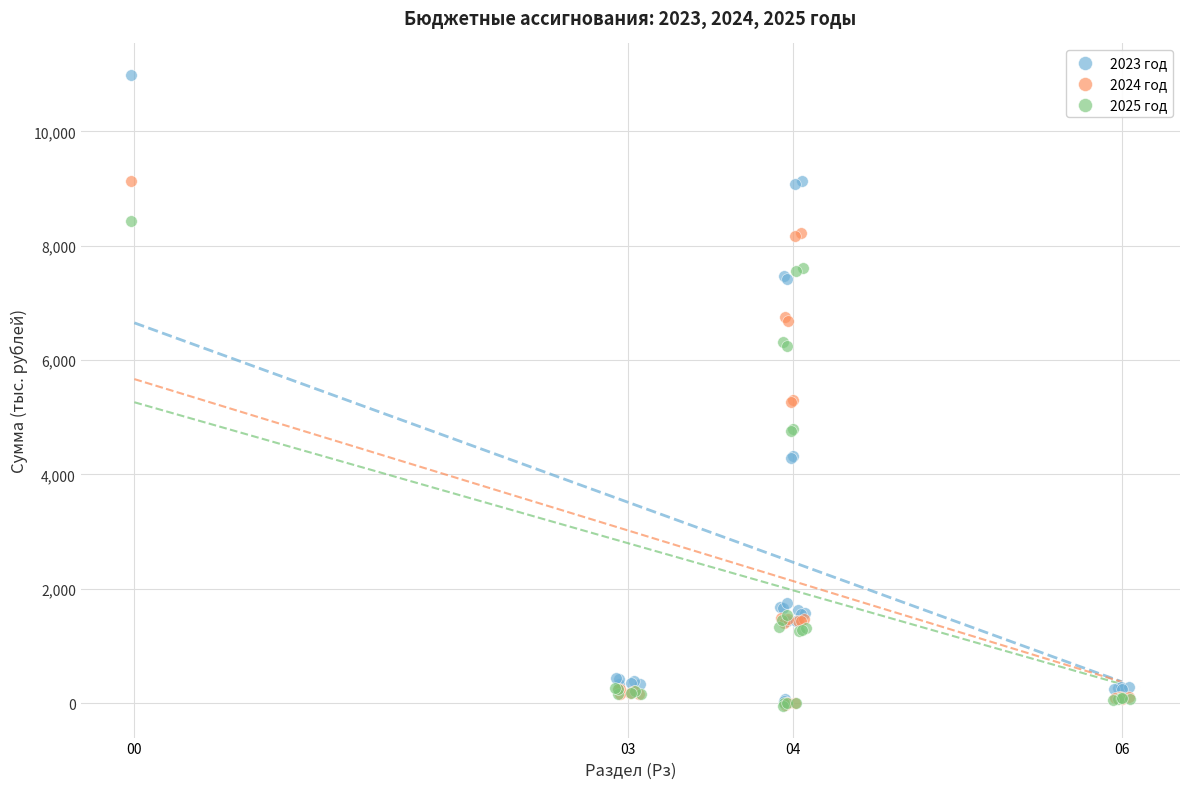

Which series has the largest Y range (max minus min)?

2023 год